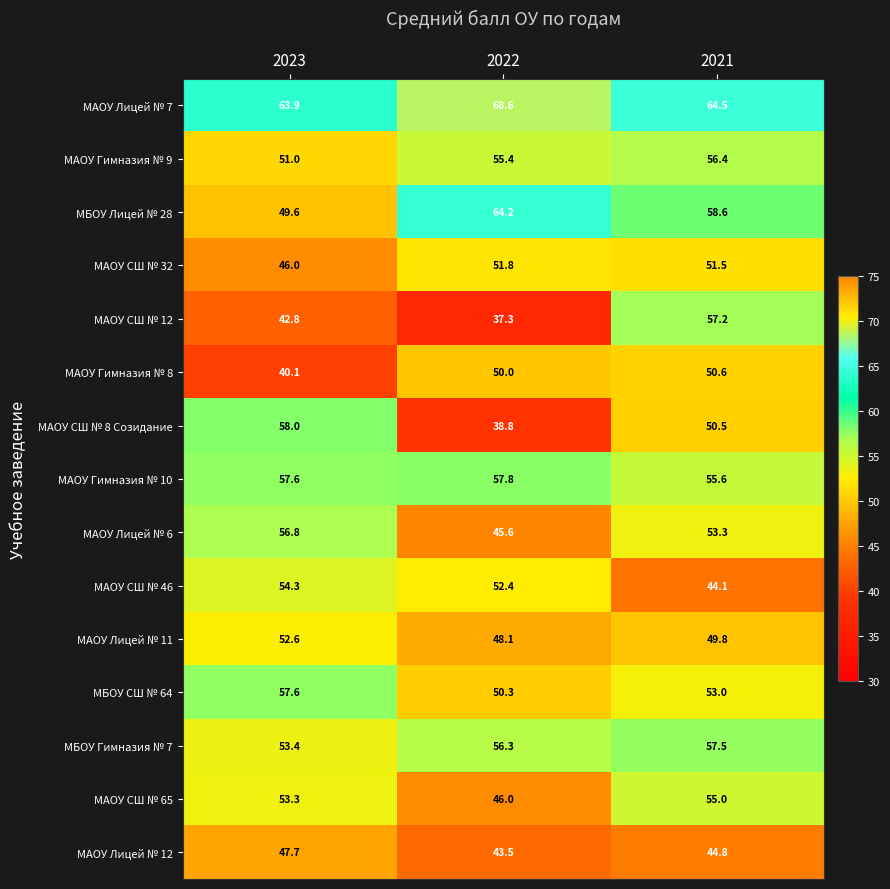

What is the total value across all series at 2022?

766.1